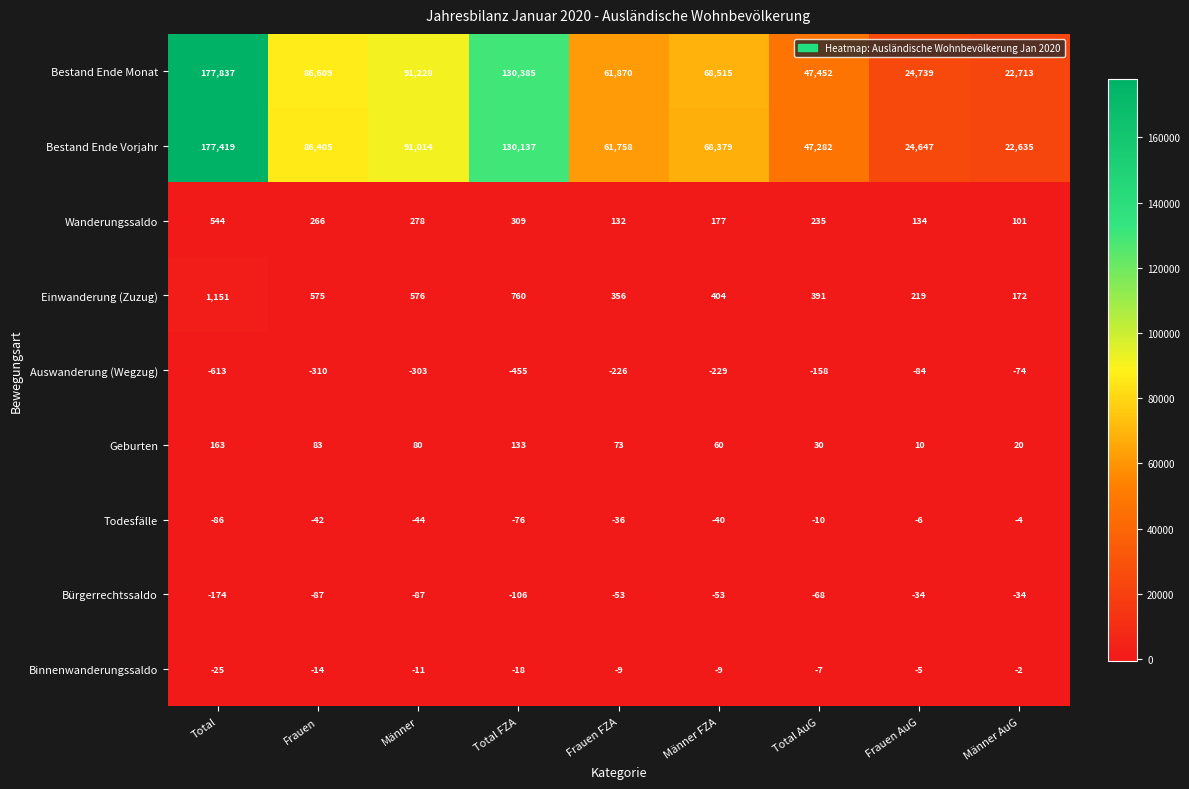

List the labels in order of Einwanderung (Zuzug) value, smallest first.

Männer AuG, Frauen AuG, Frauen FZA, Total AuG, Männer FZA, Frauen, Männer, Total FZA, Total